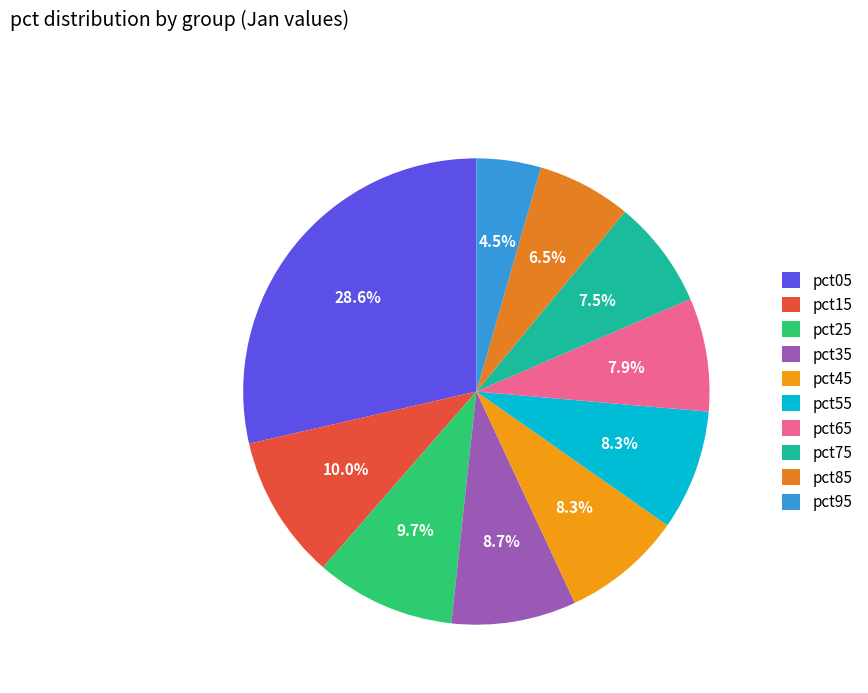

How many slices are in this pie chart?

10